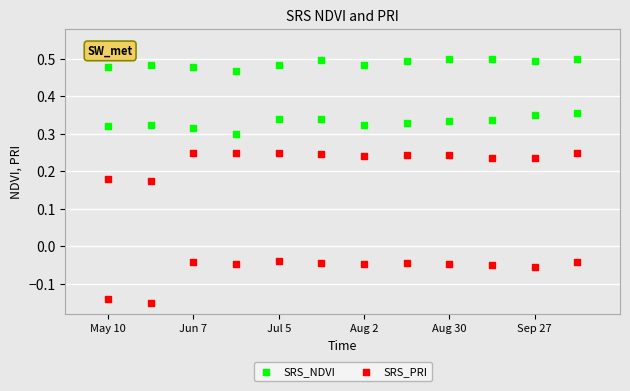

Which series has the largest Y range (max minus min)?

SRS_PRI